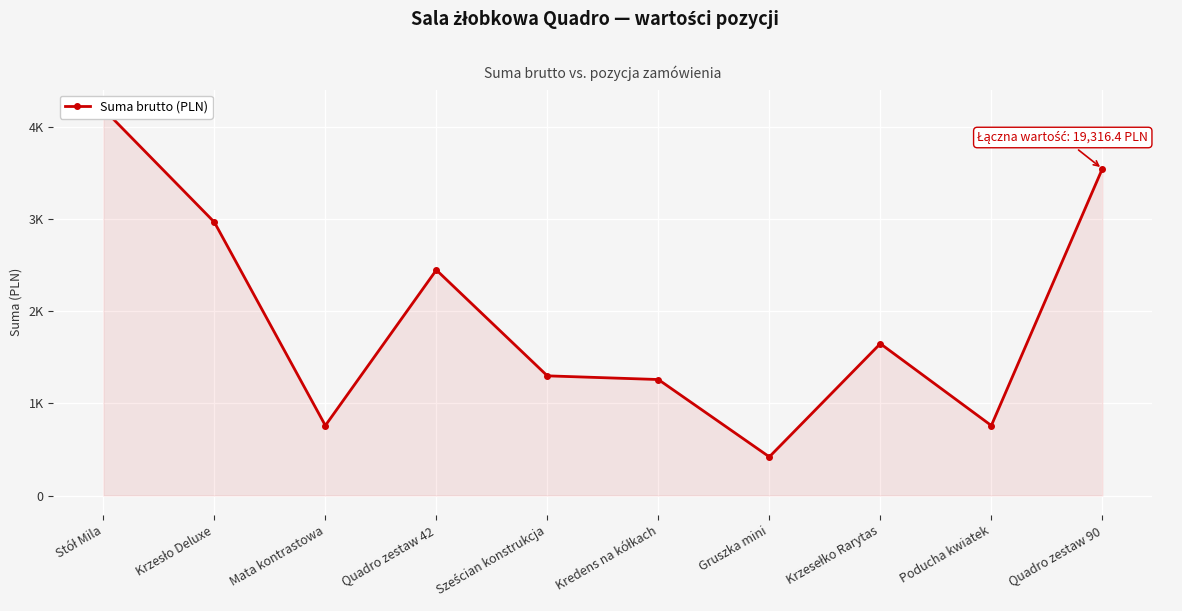

Reading left to right, transcribe all the data shown in this chart.

4199.7	2969.1	759.9	2449.7	1299.9	1259.9	419.8	1649.5	759.9	3549.0